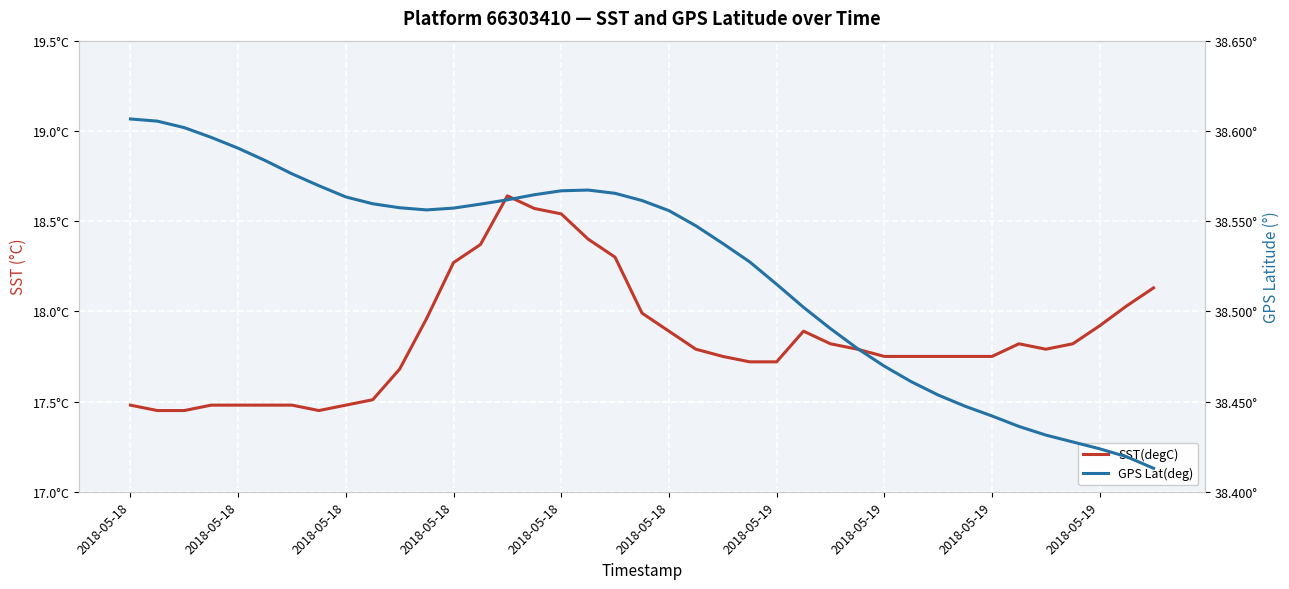

At which label is SST(degC) closest to 18?

19